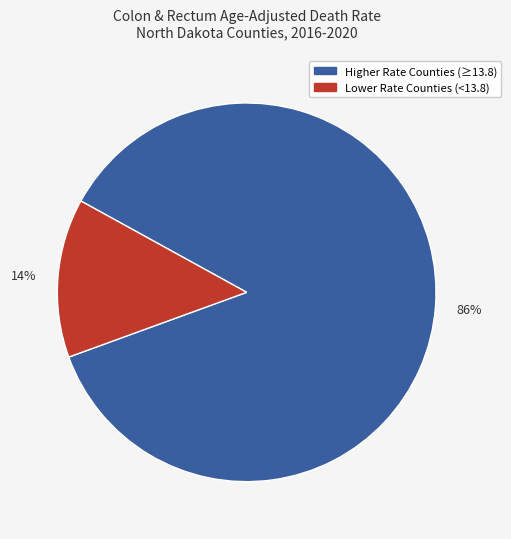

Count the number of slices in the pie.

2